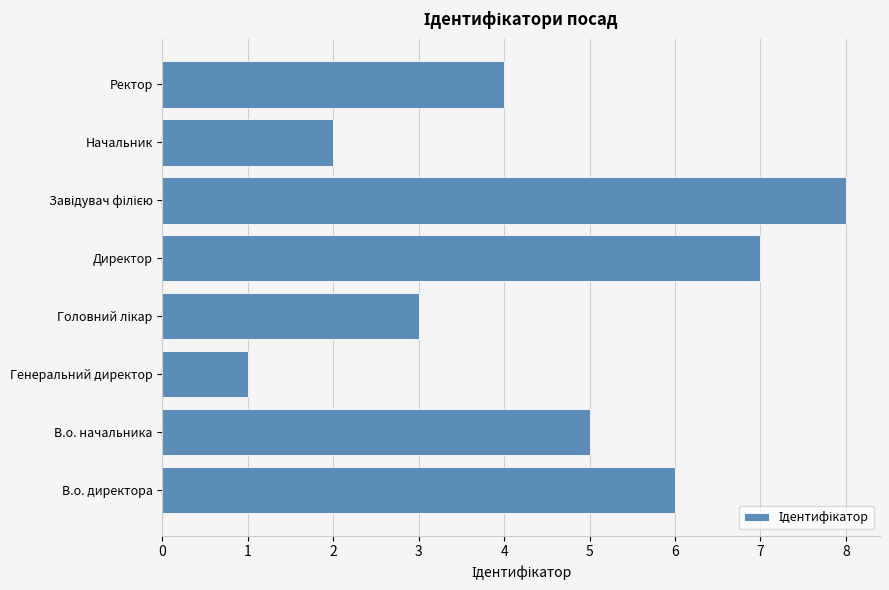

Is it true that the value at В.о. начальника is 7?

False